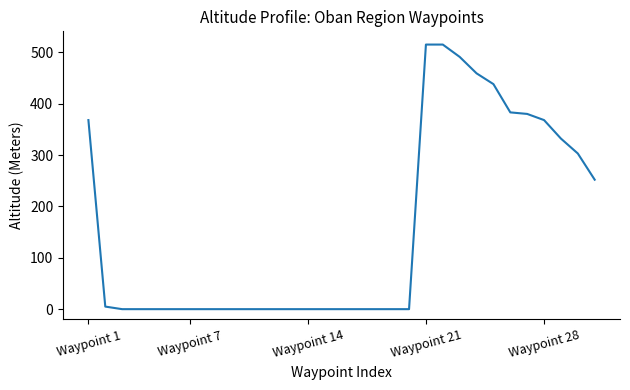

What is the average value?

155